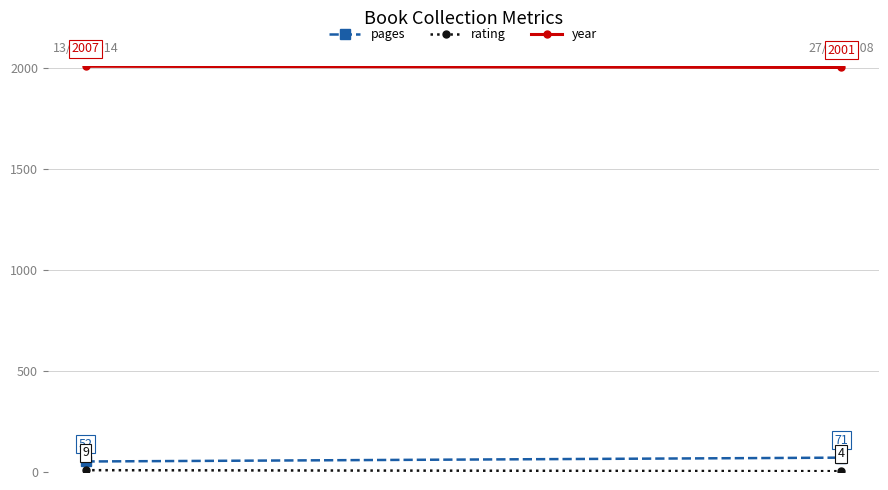

Reading right to left, extract all data points from this chart.

pages: 27/01/2008=71	13/10/2014=52
rating: 27/01/2008=4	13/10/2014=9
year: 27/01/2008=2001	13/10/2014=2007